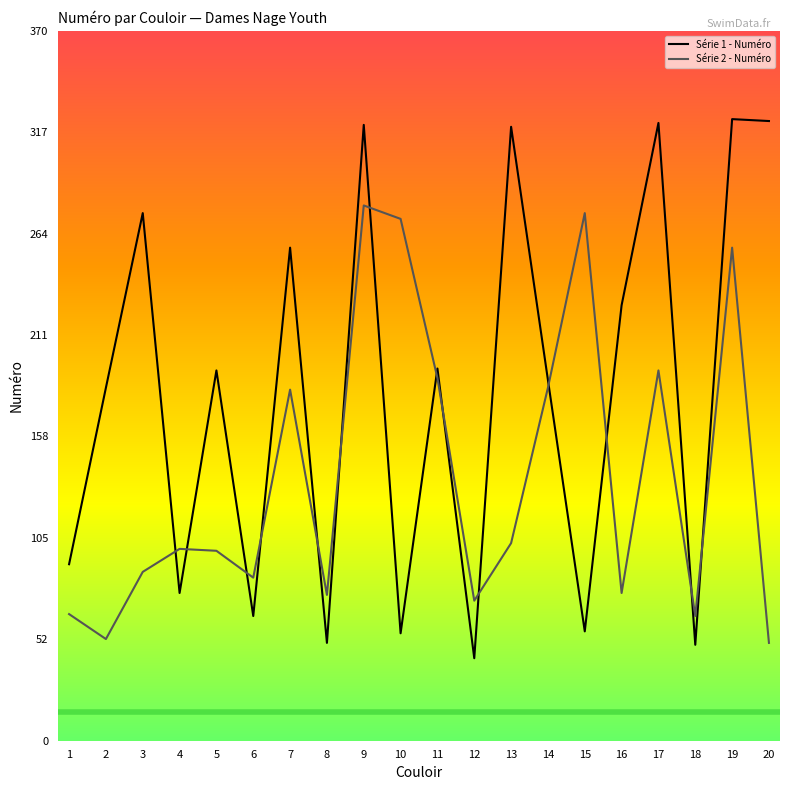

Which series has the largest total across all categories?

Série 1 - Numéro